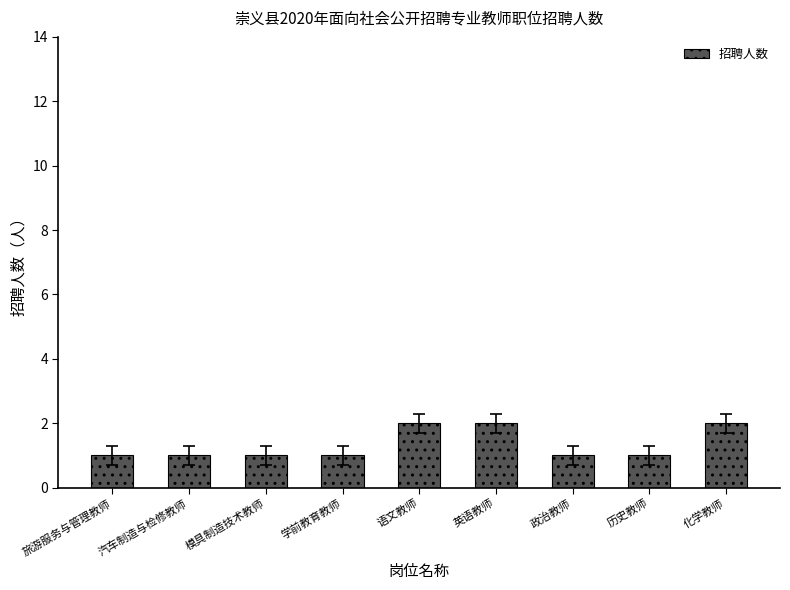

What position from the left is 历史教师?

8